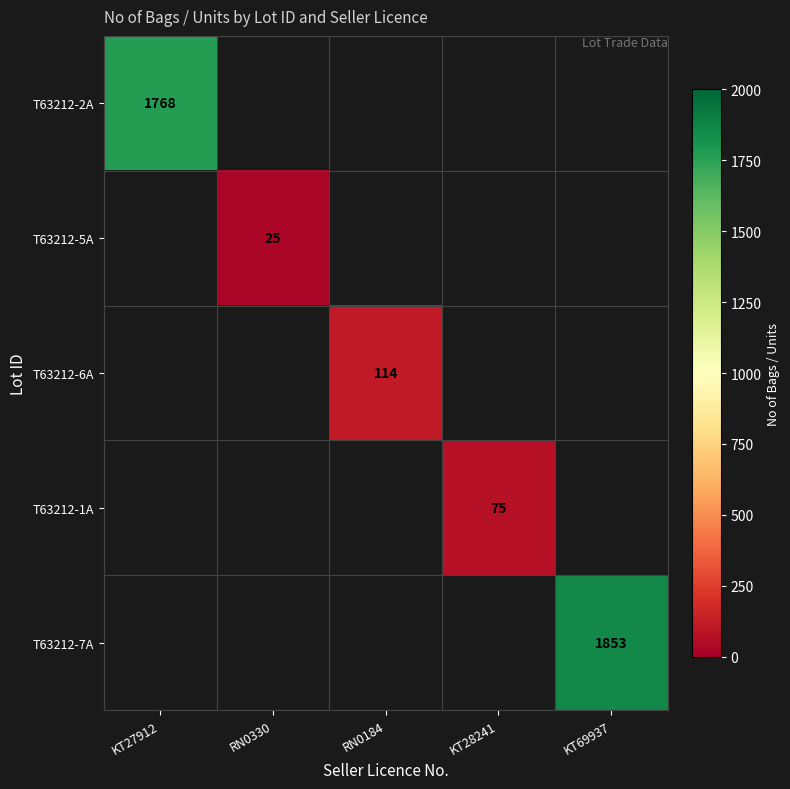

The T63212-7A series shows 690 at KT69937. True or false?

False